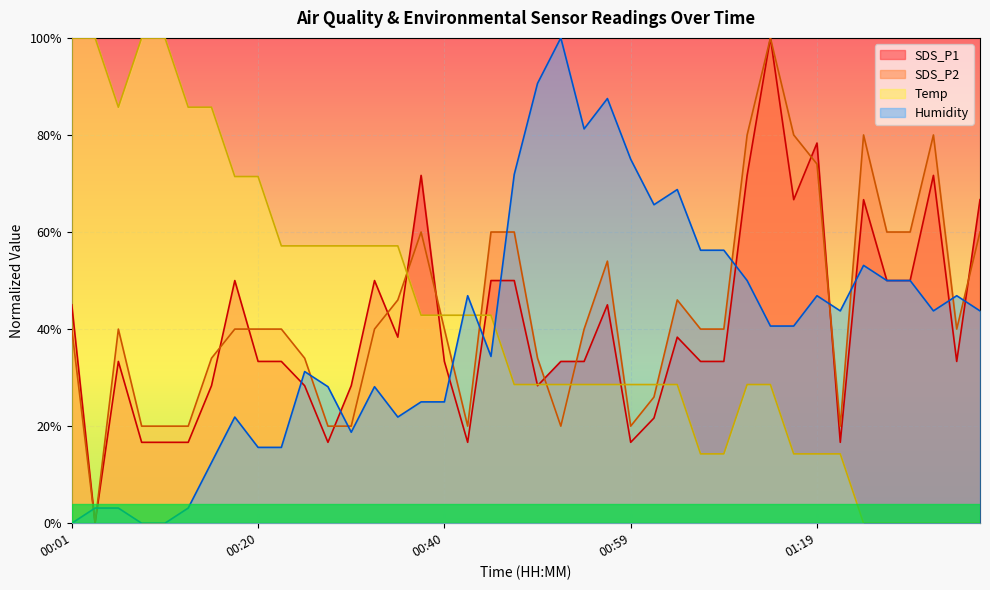

True or false: Humidity has a value of 1.4 at 00:55.

False